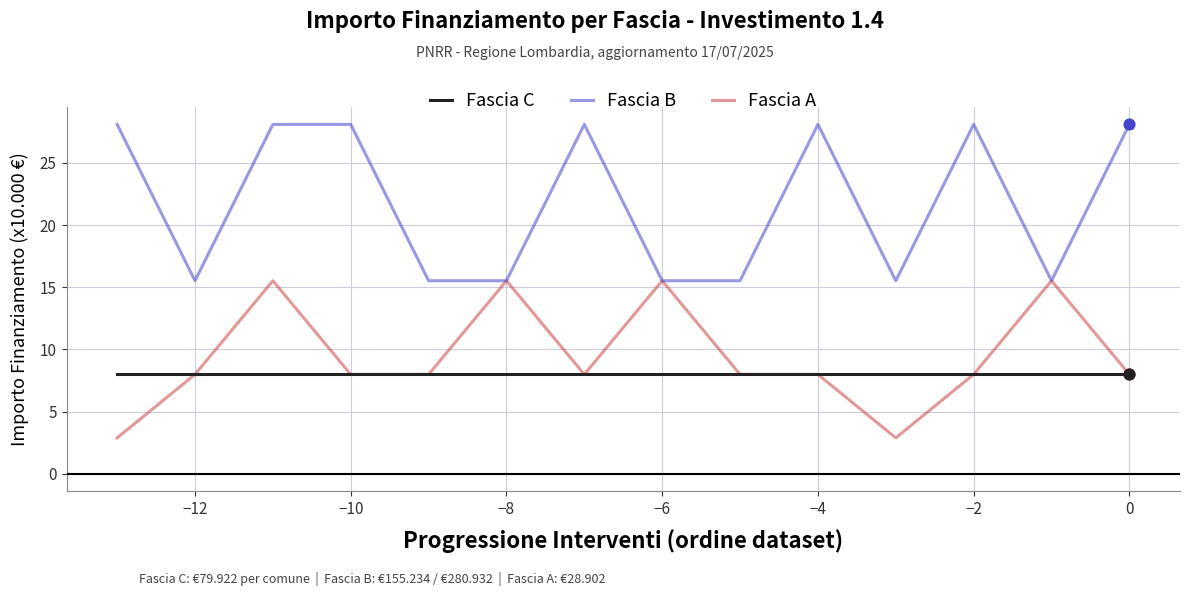

Which series has the largest total across all categories?

Fascia B